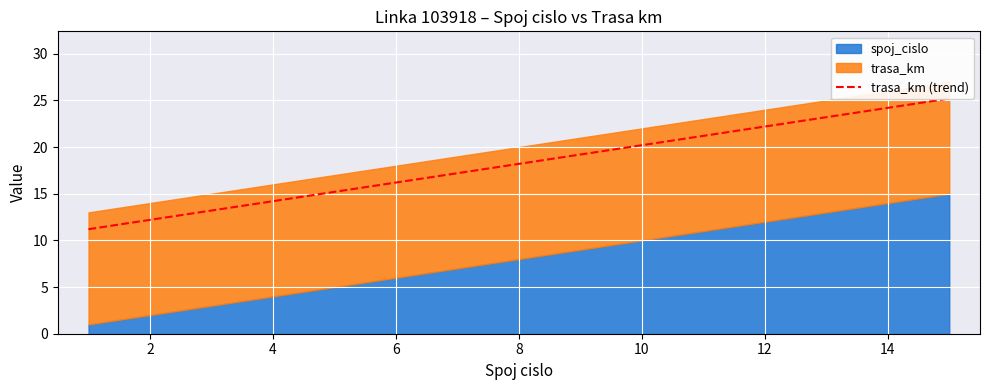

The value at 2 is 8.7. True or false?

False